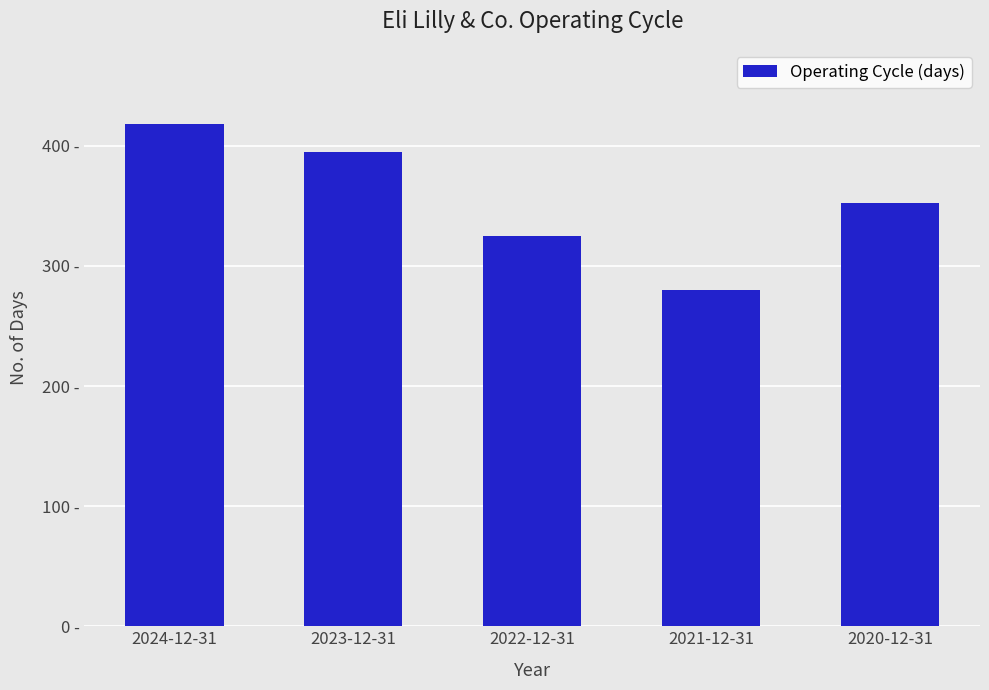

Reading left to right, transcribe all the data shown in this chart.

418	395	325	280	352